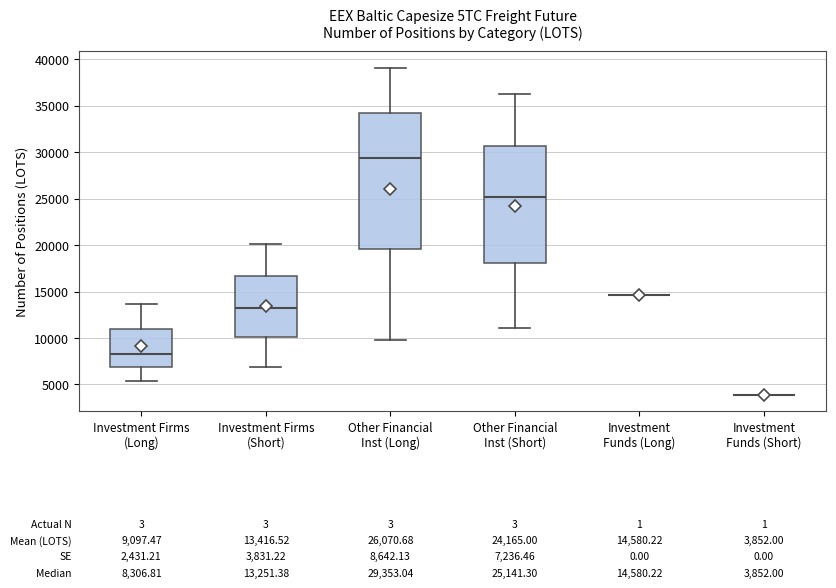

Which box is the tallest, from its lower edge to its upper edge?

Other Financial Inst (Long)